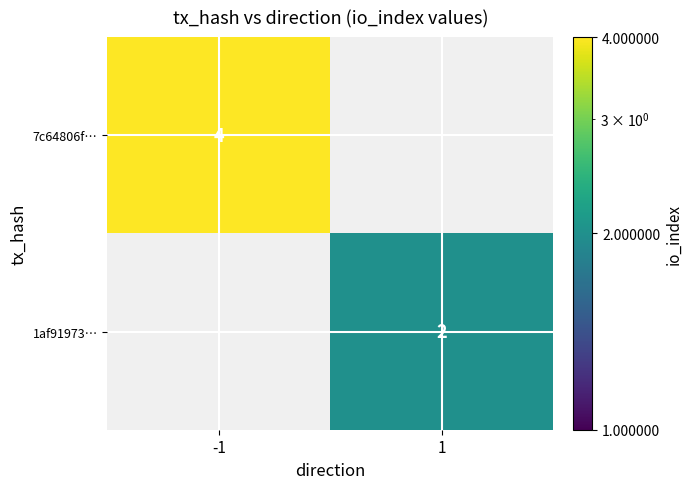

True or false: 7c64806f… has a value of 4 at -1.

True